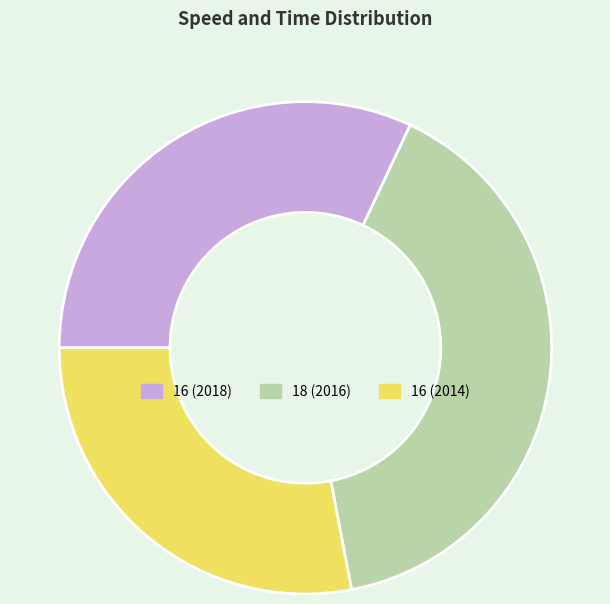

Is it true that 16 (2014) is 28% of the pie?

True